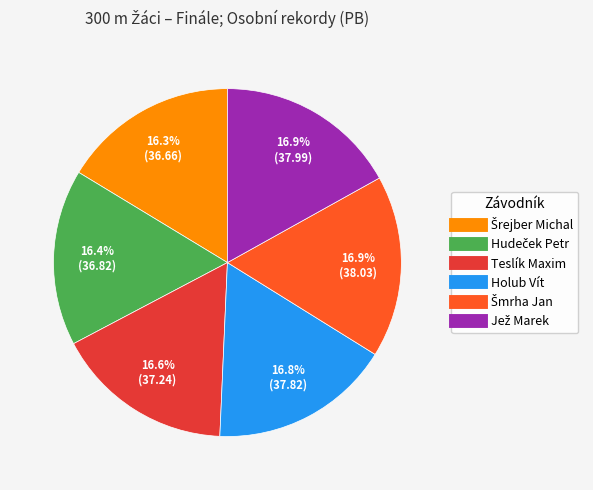

What percentage is NOT represented by Holub Vít?

83.2%